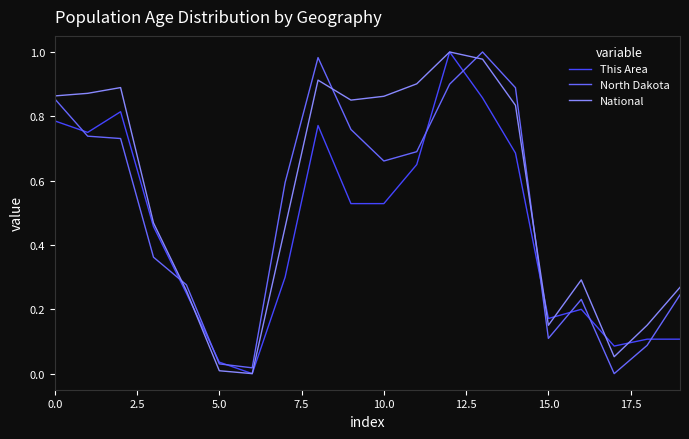

Which series has the largest total across all categories?

National